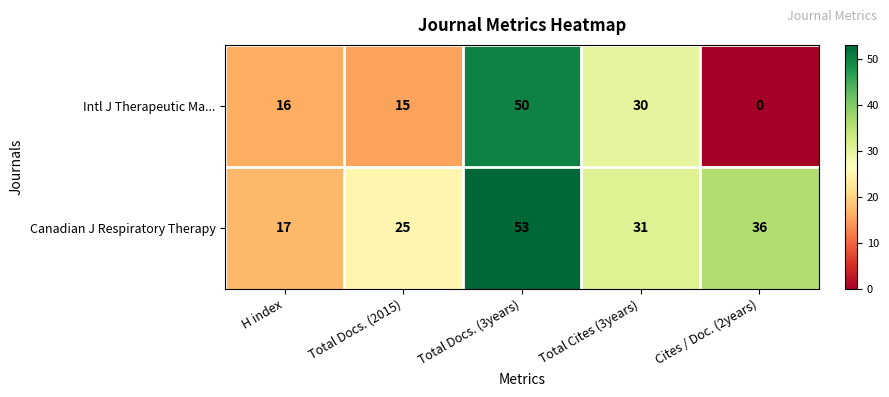

At which category does the chart reach its minimum across all series?

Cites / Doc. (2years)